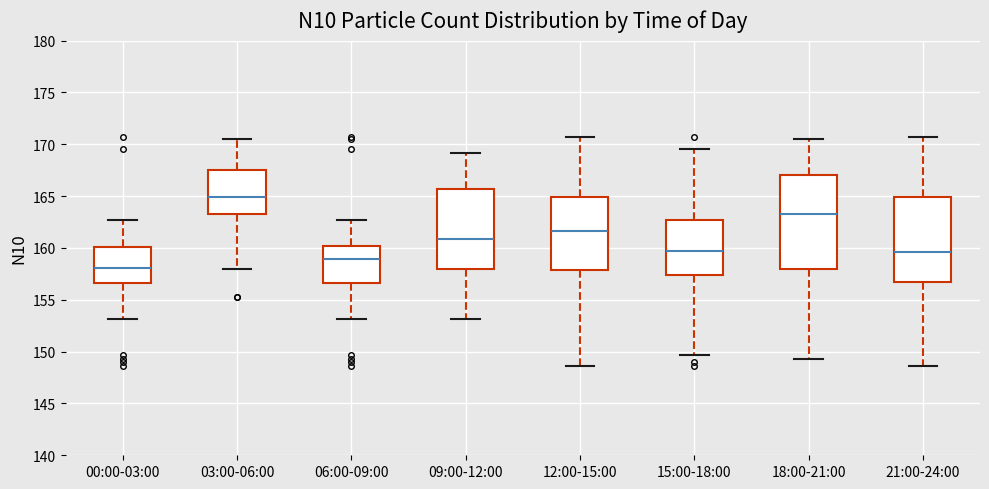

Reading left to right, transcribe this box plot: for each box, give where its median line is, the range the box spans, and where its two whiskers end, as read against the y-axis. The values are not printed on the chart, so give them approximately, as read against the axis.

00:00-03:00: median 158.0, box 156.5 to 160.0, whiskers 153.0 to 162.5
03:00-06:00: median 165.0, box 163.5 to 167.5, whiskers 158.0 to 170.5
06:00-09:00: median 159.0, box 156.5 to 160.0, whiskers 153.0 to 162.5
09:00-12:00: median 161.0, box 158.0 to 165.5, whiskers 153.0 to 169.0
12:00-15:00: median 161.5, box 158.0 to 165.0, whiskers 148.5 to 170.5
15:00-18:00: median 159.5, box 157.5 to 162.5, whiskers 149.5 to 169.5
18:00-21:00: median 163.5, box 158.0 to 167.0, whiskers 149.5 to 170.5
21:00-24:00: median 159.5, box 156.5 to 165.0, whiskers 148.5 to 170.5